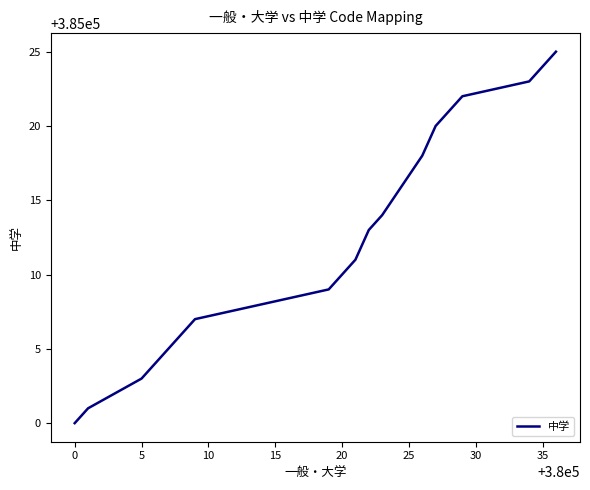

How many values are below 385011?

10